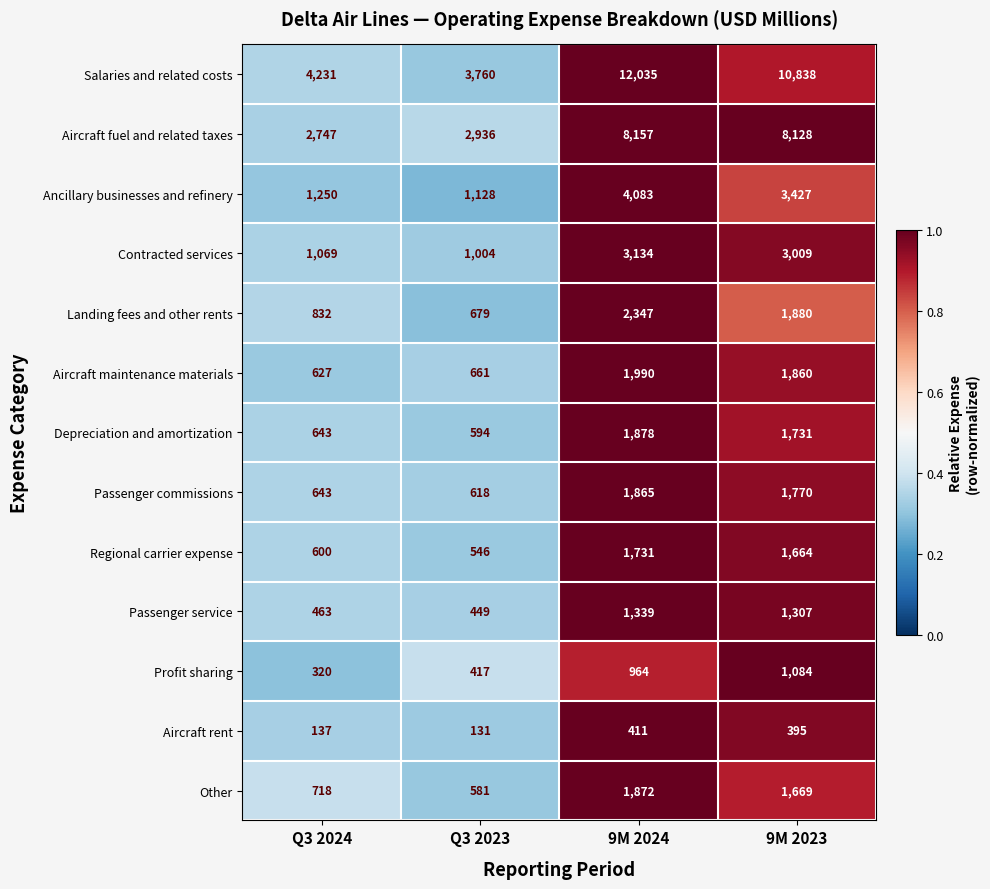

Where is Profit sharing nearest to the value 702?

9M 2024